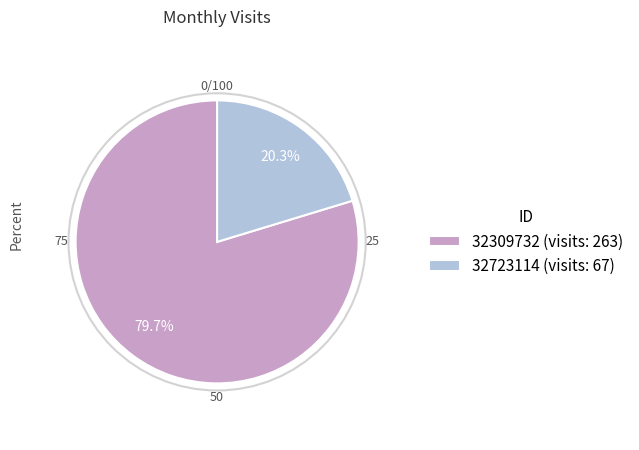

To the nearest percent, what is the average slice percentage?

50%